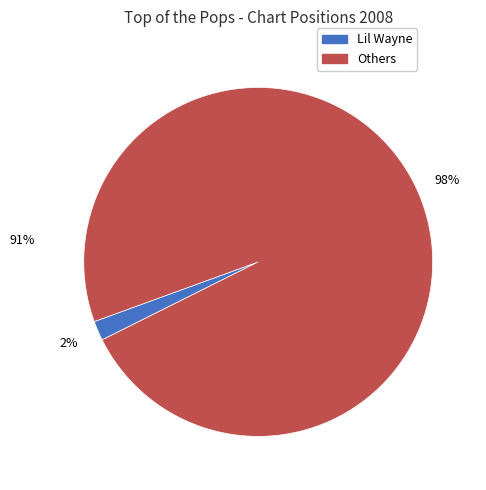

Is there any slice that represents more than half of the pie?

Yes